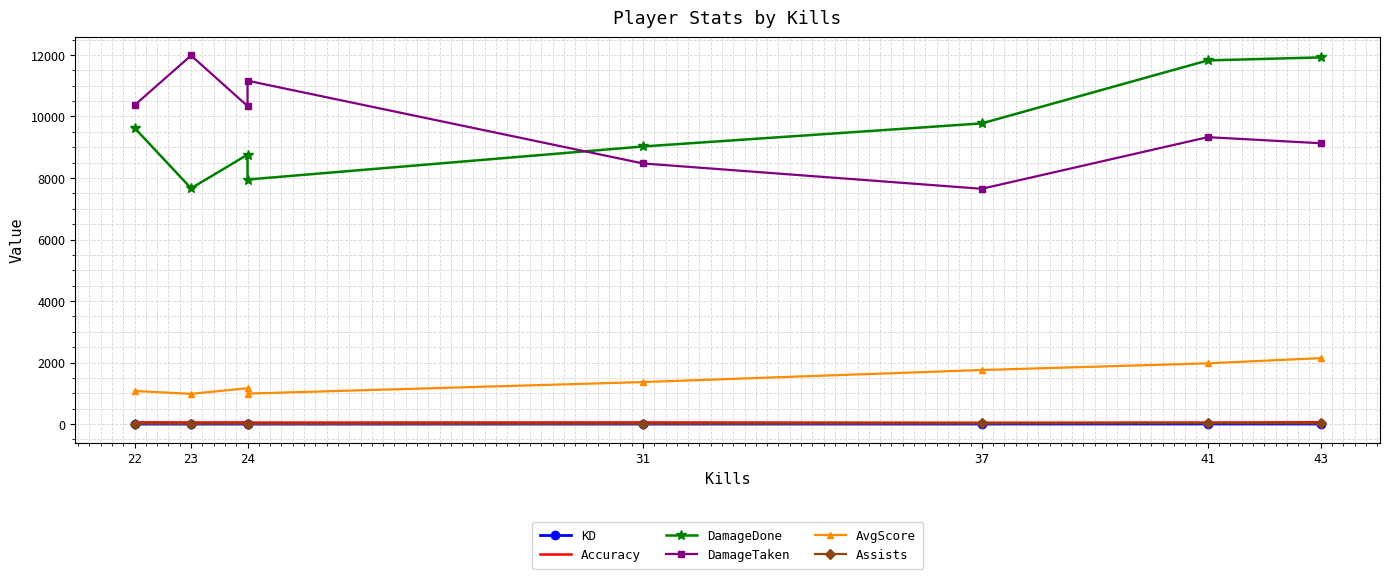

What is the difference between the maximum and minimum values in the AvgScore series?

1161.7